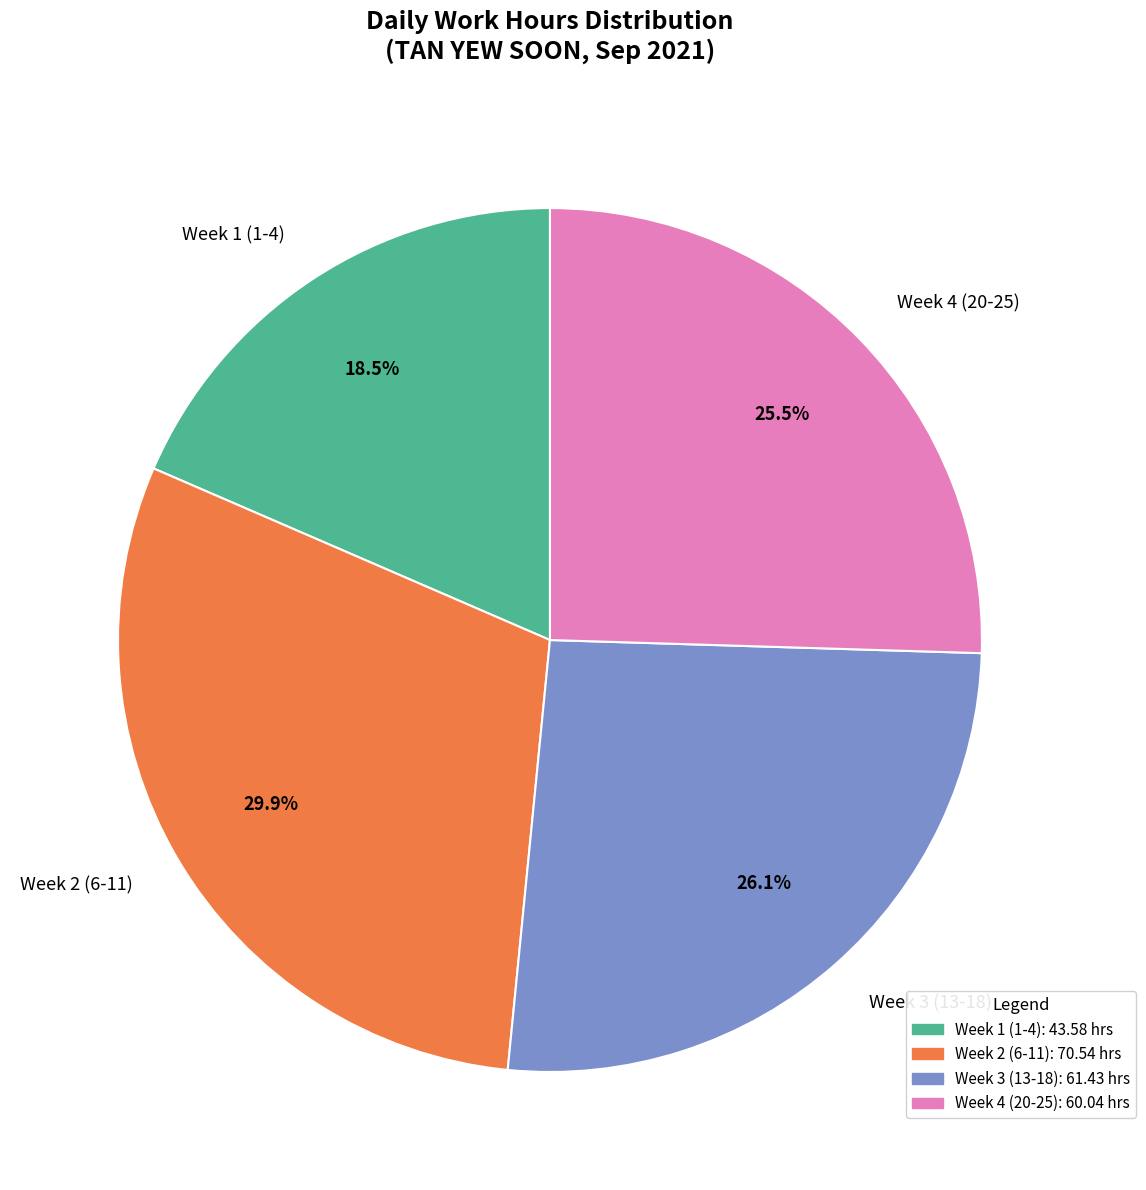

How many slices are in this pie chart?

4